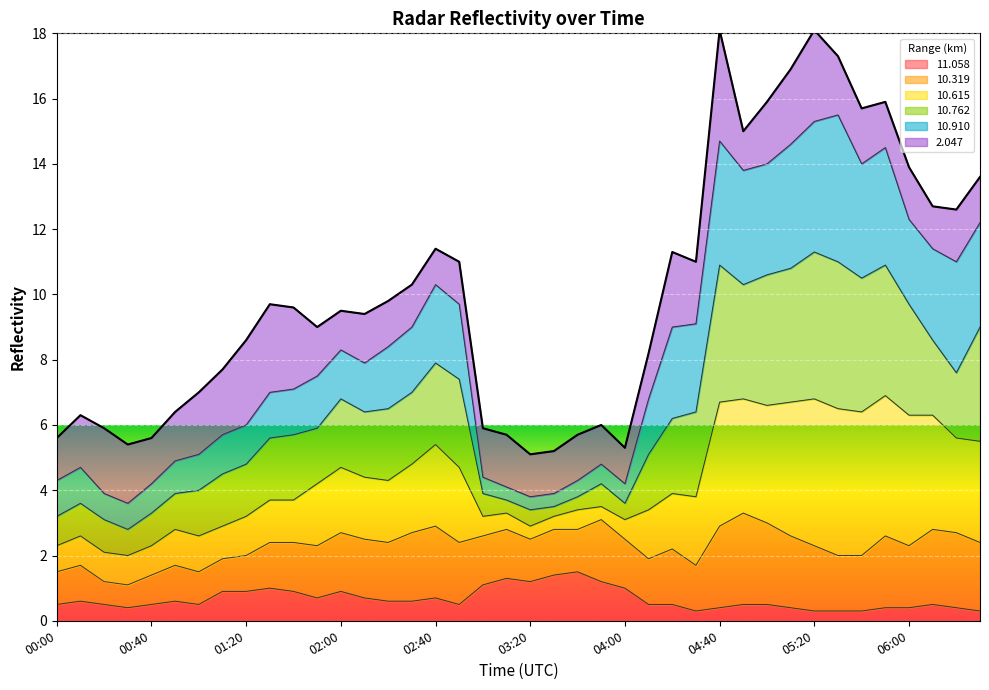

True or false:  11.058 and  10.762 intersect in this chart.

False